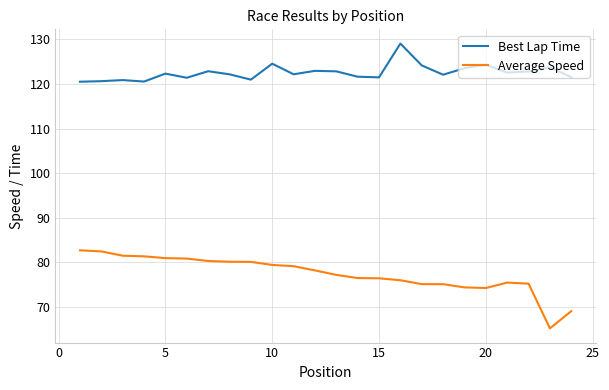

True or false: Average Speed and Best Lap Time intersect in this chart.

False